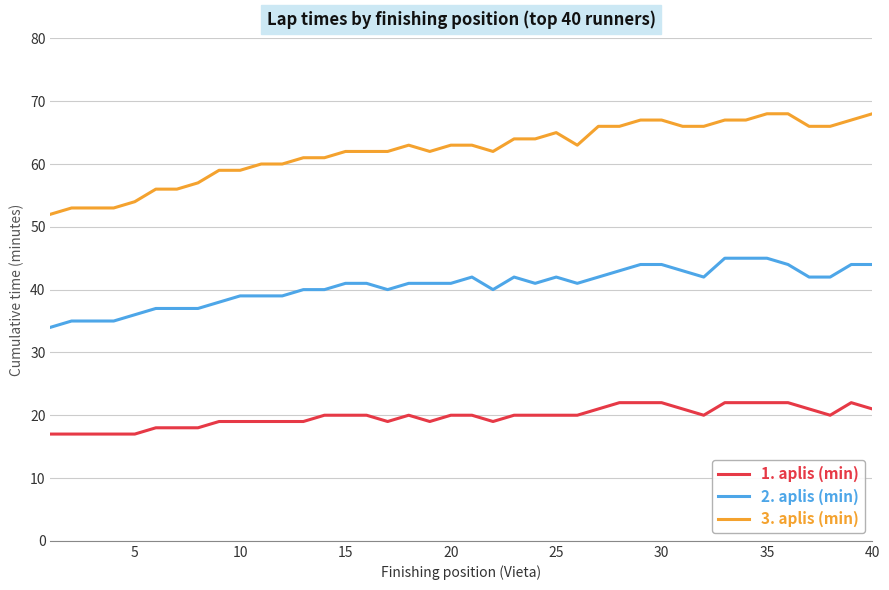

How many lines are shown in the chart?

3